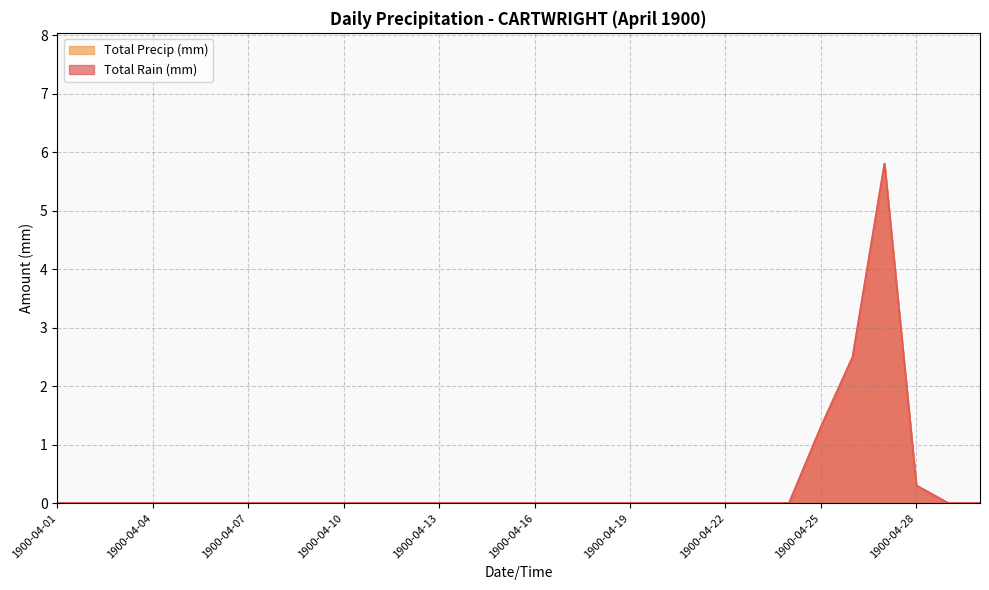

True or false: Total Rain (mm) and Total Precip (mm) cross at least once.

False